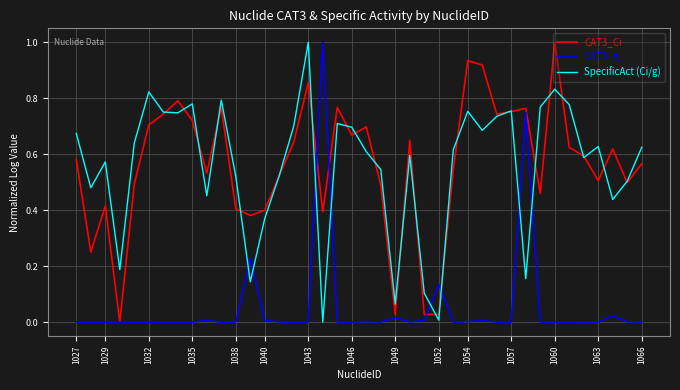

What is the highest value of the CAT3_g series?

1.0